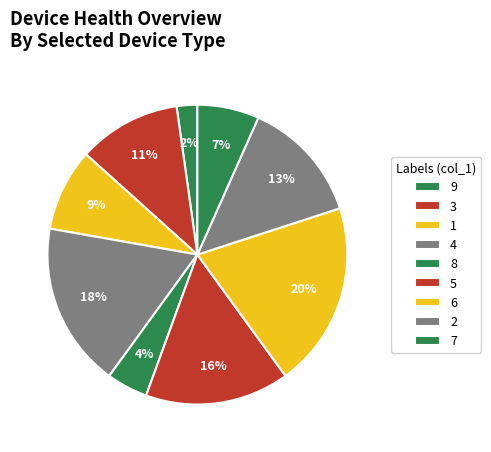

What is the ratio of the value at 6 to the value at 1?

2.2